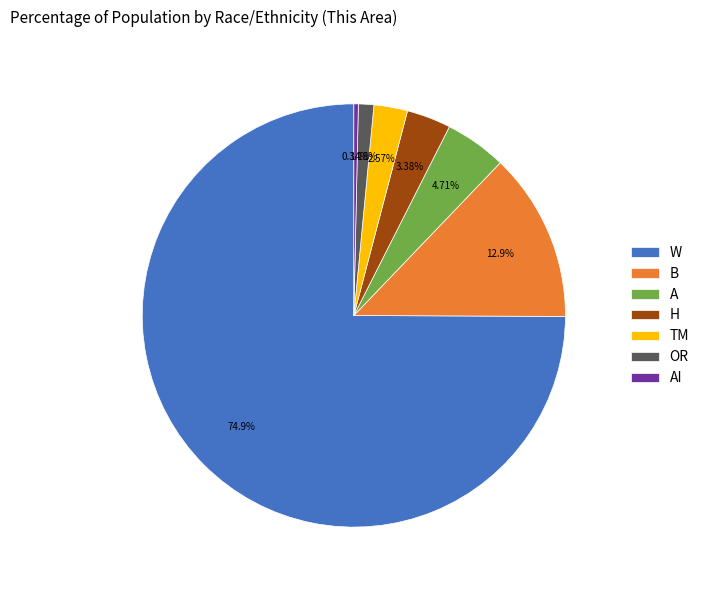

How many slices are in this pie chart?

7